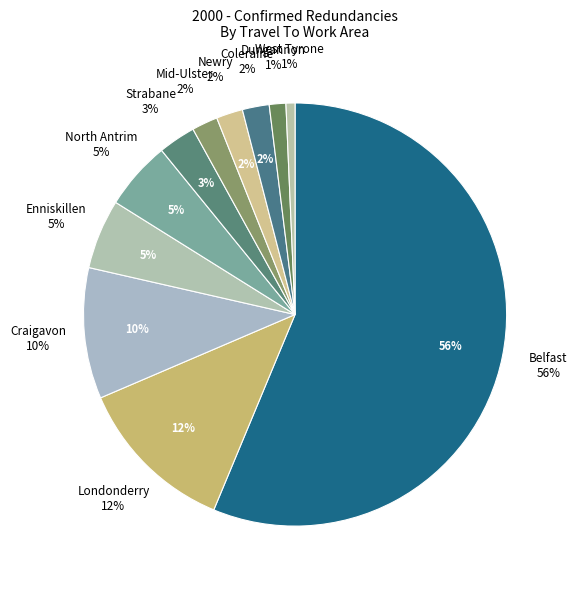

To the nearest percent, what percentage of the pie is Strabane?

3%